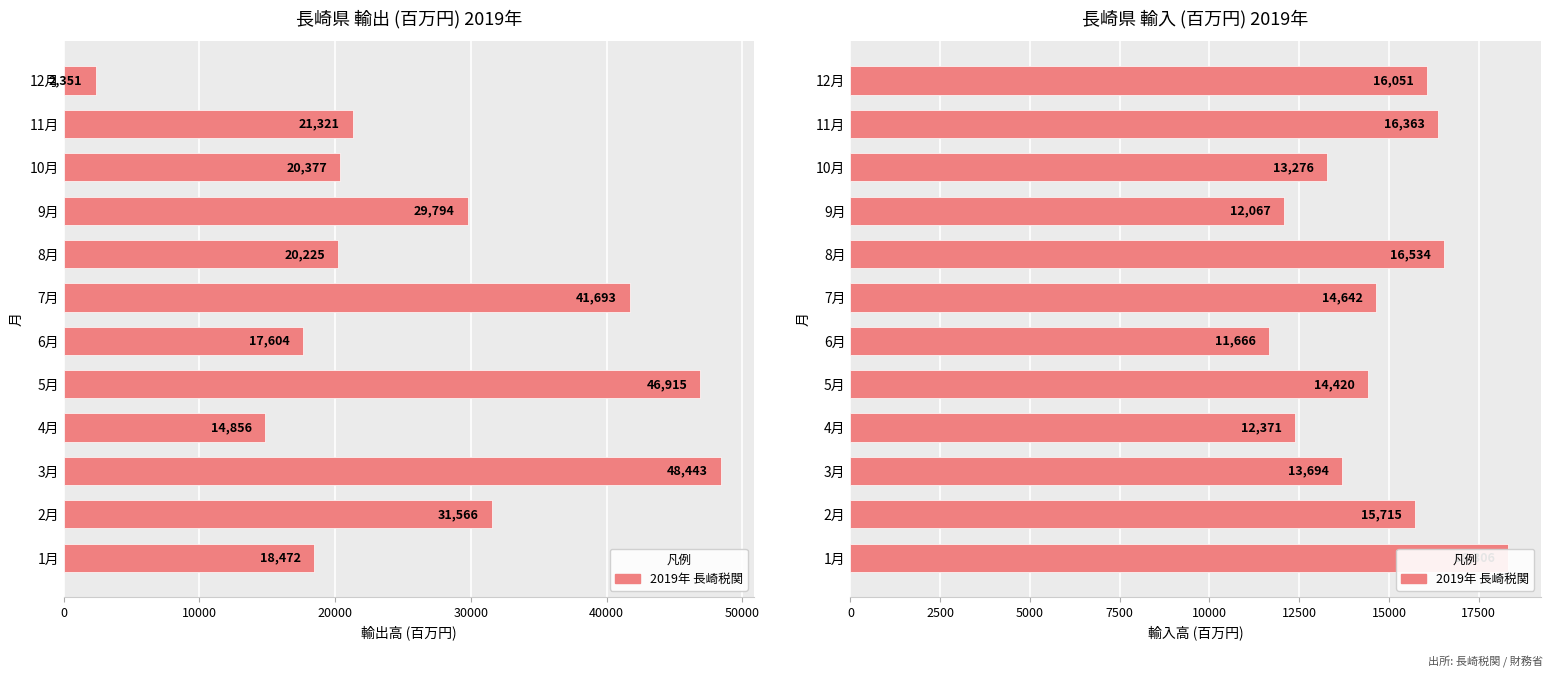

How many bars are there in each group?

2